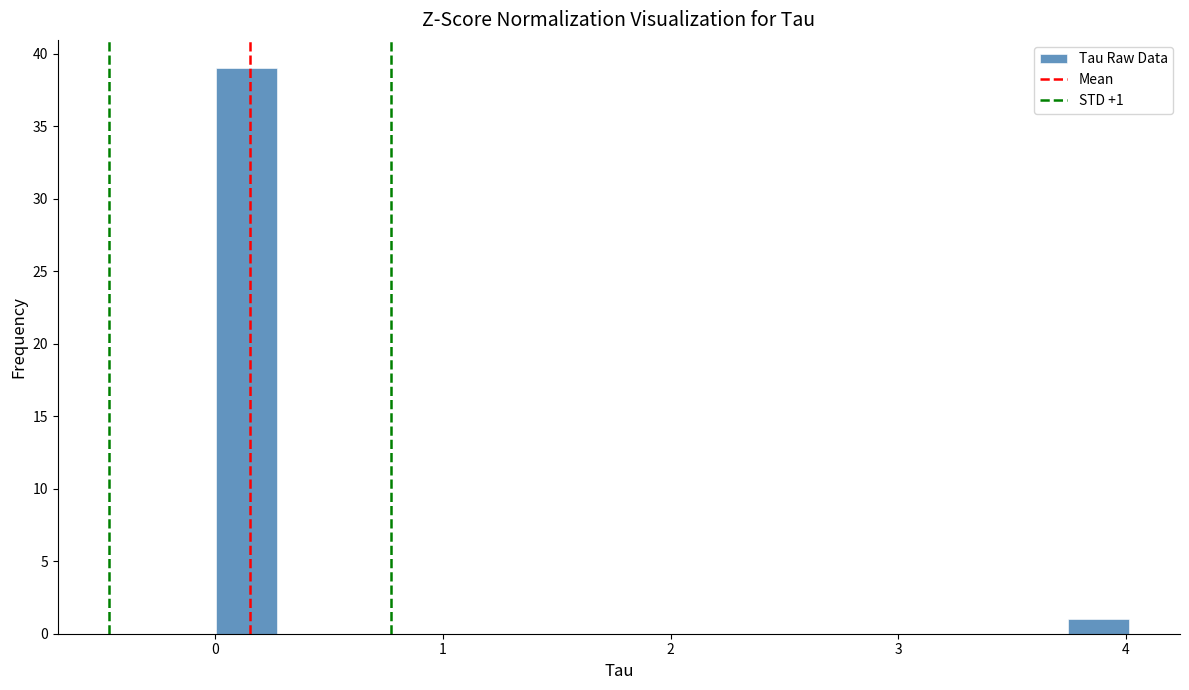

Read against the x-axis, roughly where is the centre of the tallest bar?

0.1